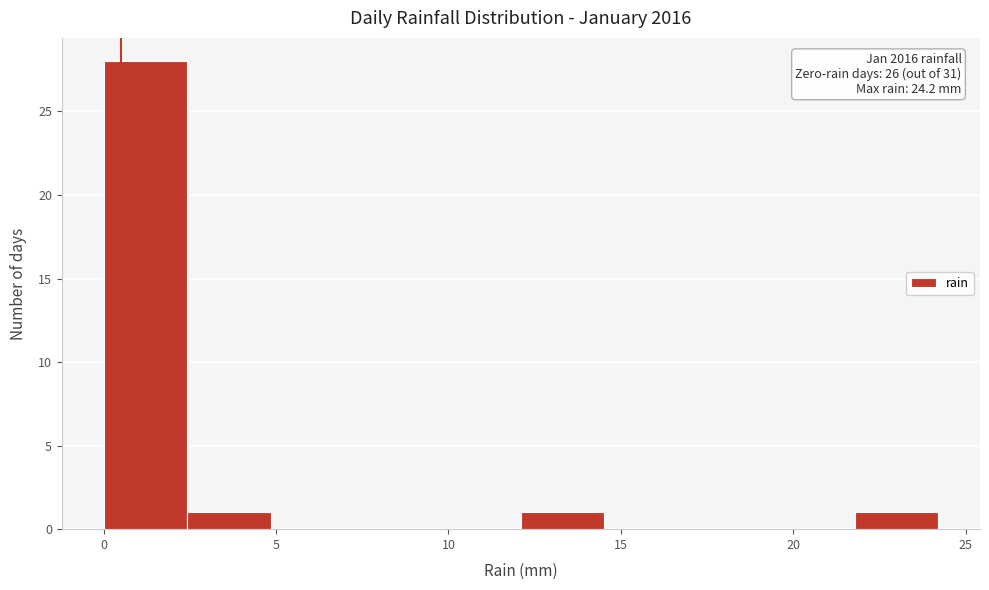

Which range on the x-axis has the tallest bar?

0.0 to 2.5